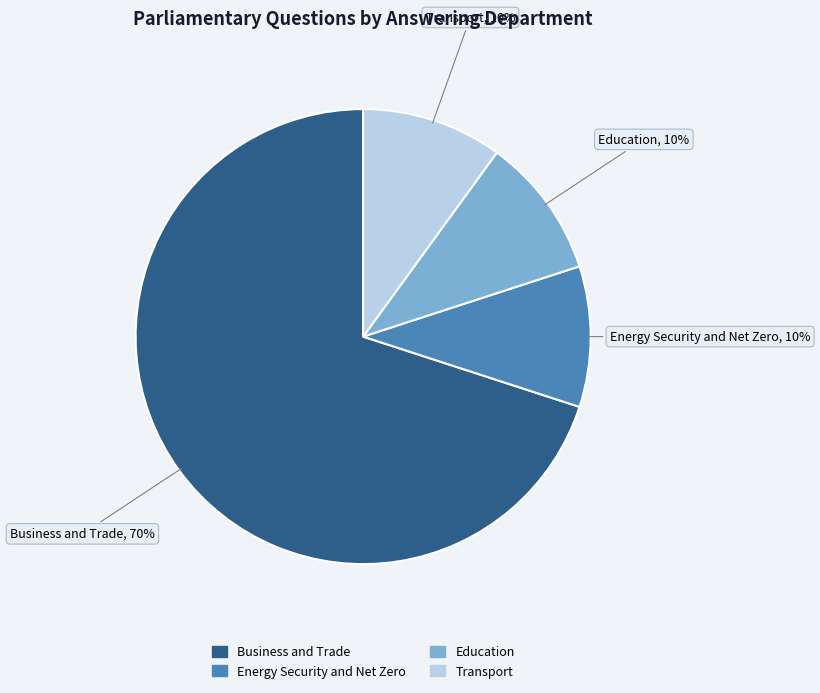

To the nearest percent, what portion does Education represent?

10%